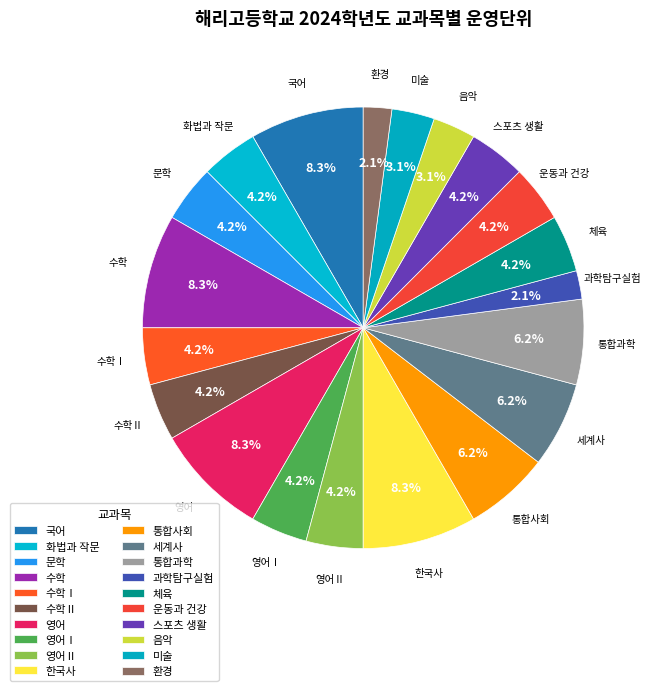

Which slice is the smallest?

과학탐구실험